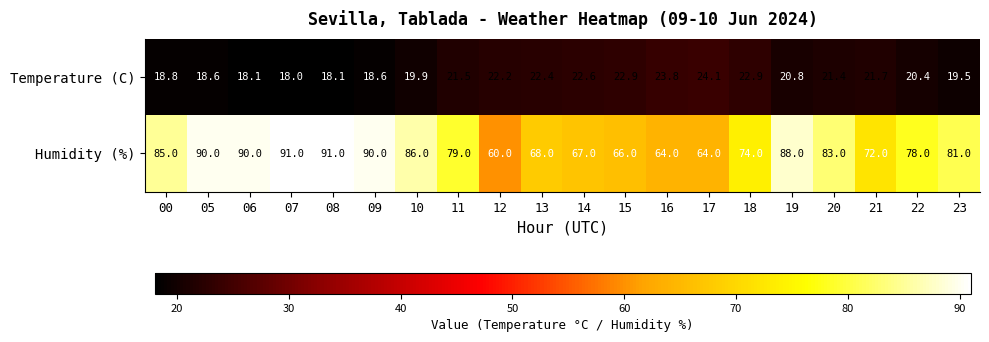

Rank the series at 07 from lowest to highest value.

Temperature (C), Humidity (%)